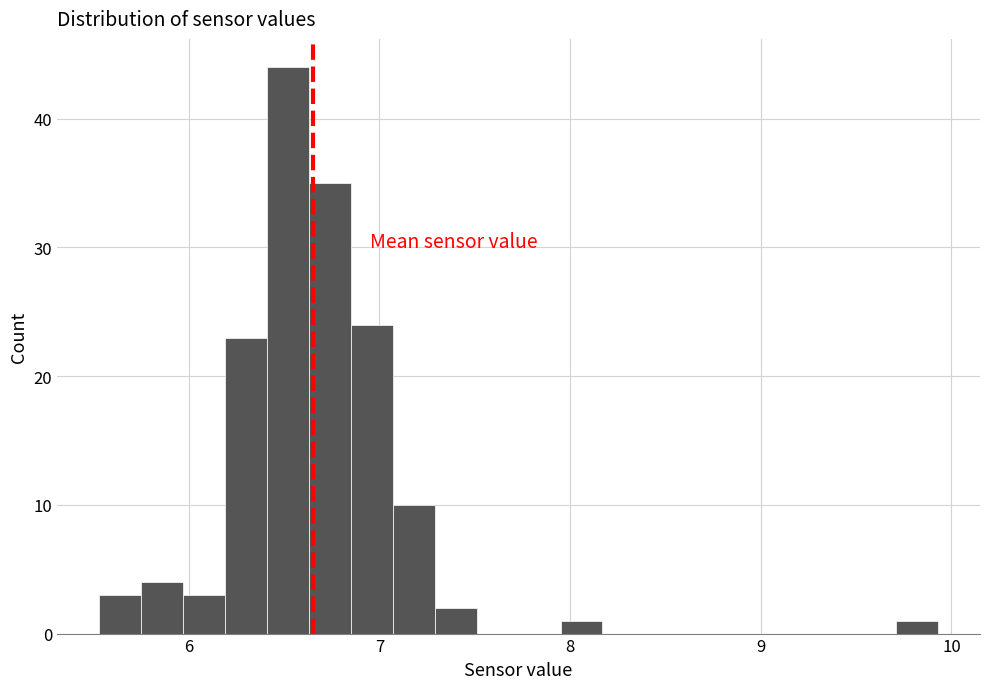

Read against the x-axis, roughly where is the centre of the tallest bar?

6.5